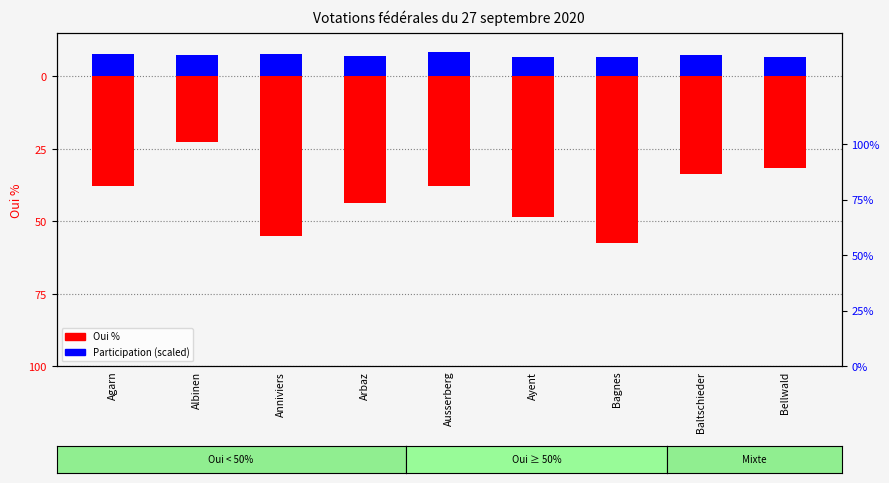

How many categories are shown in the chart?

9